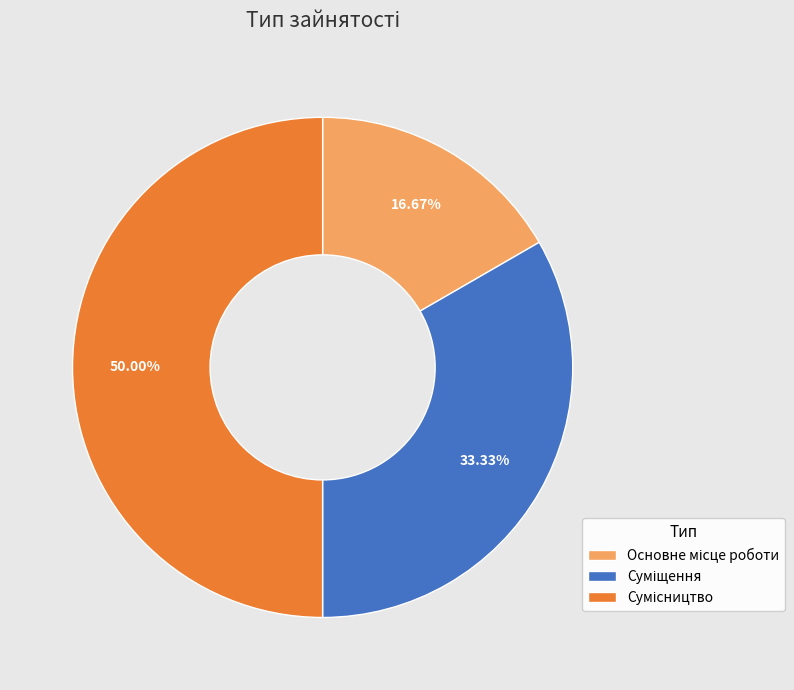

True or false: Основне місце роботи accounts for 27% of the total.

False